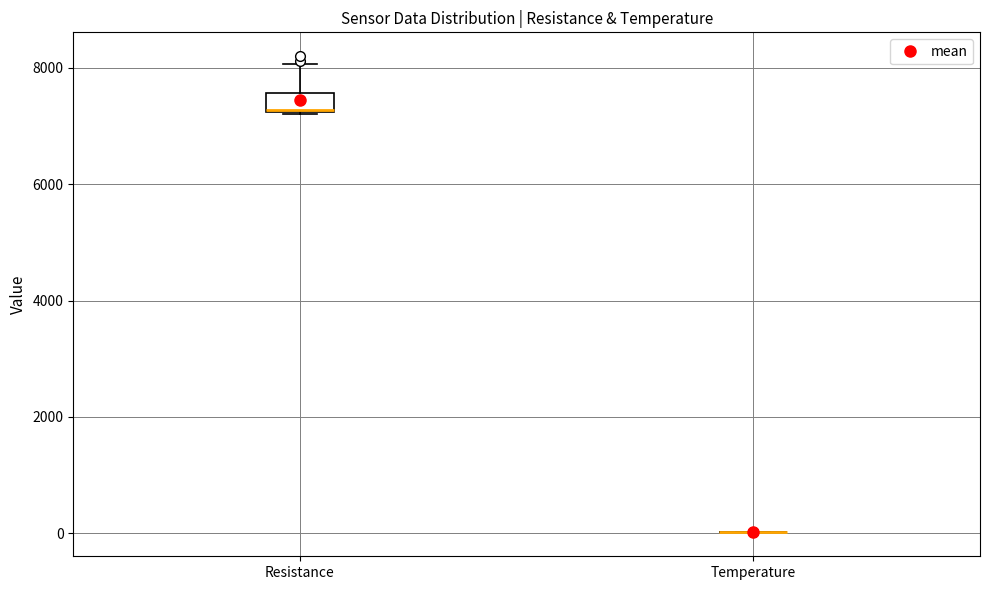

Comparing the boxes themselves (not the whiskers), which one is the tallest?

Resistance